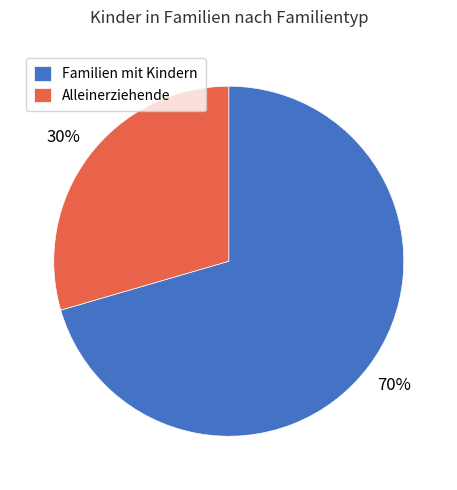

Count the number of slices in the pie.

2